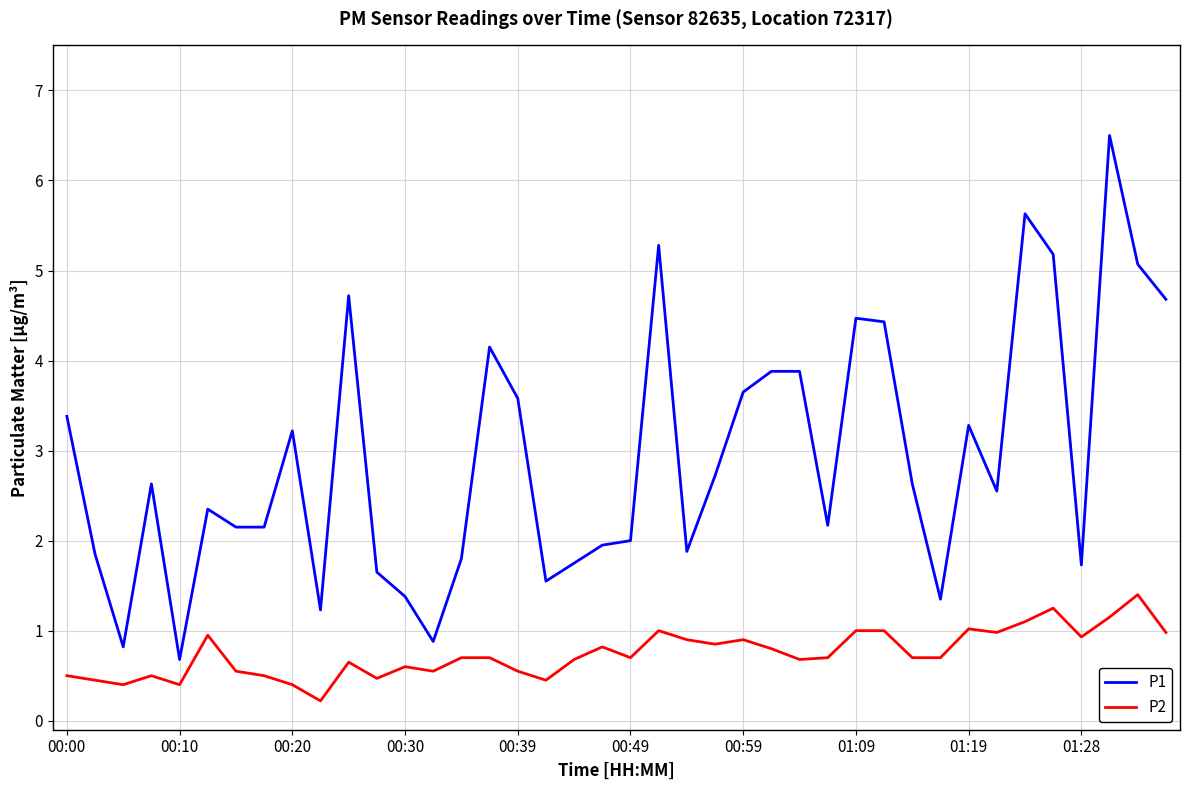

Rank the series by their maximum value, from highest to lowest.

P1, P2